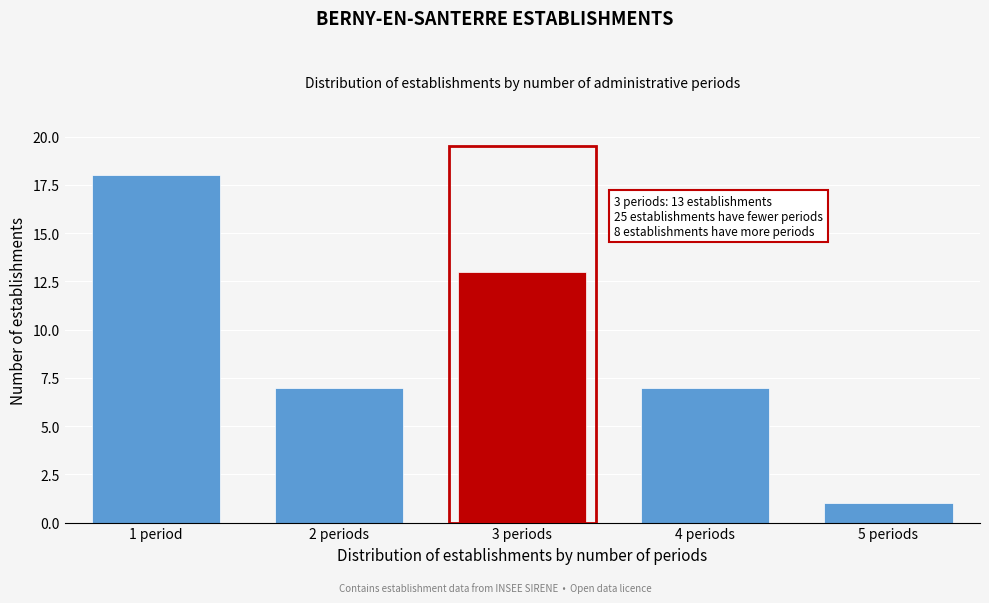

Reading left to right, list all the values displayed in this chart.

18	7	13	7	1